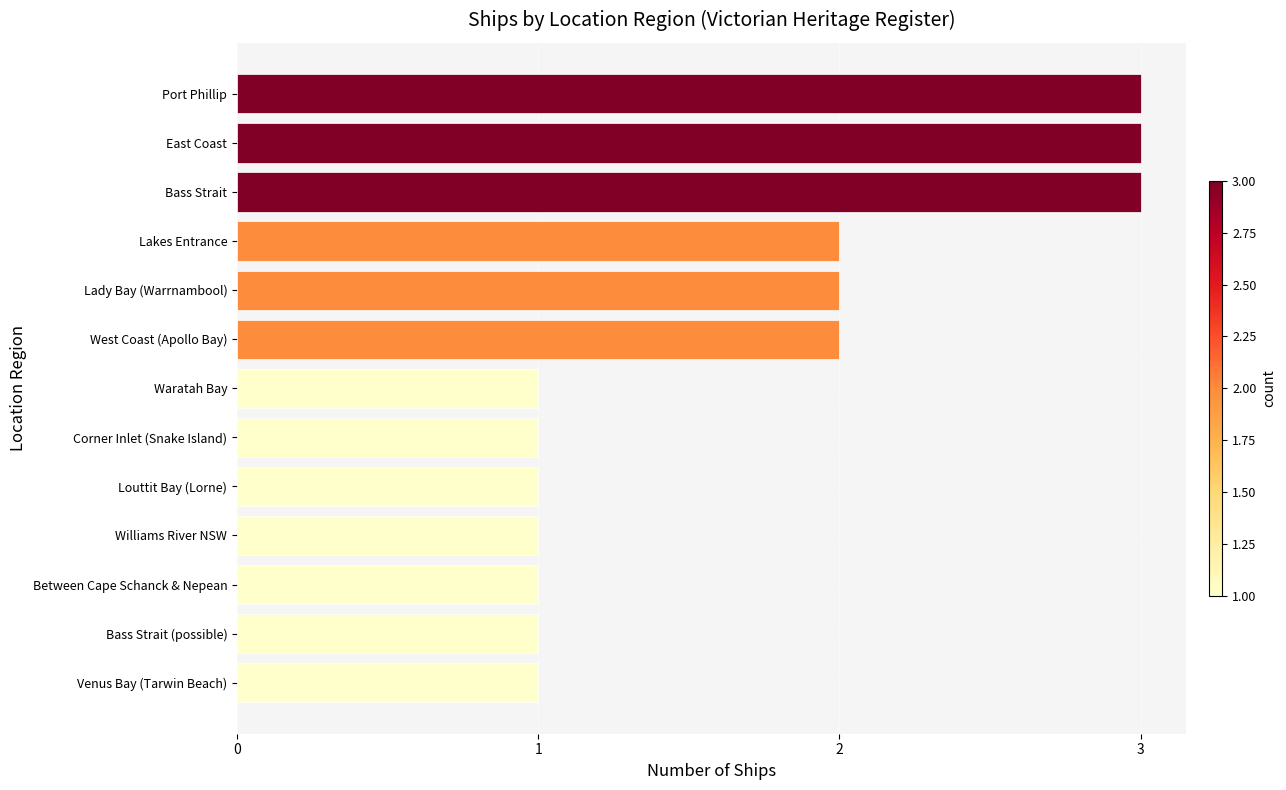

True or false: the data shows 2 at Lakes Entrance.

True